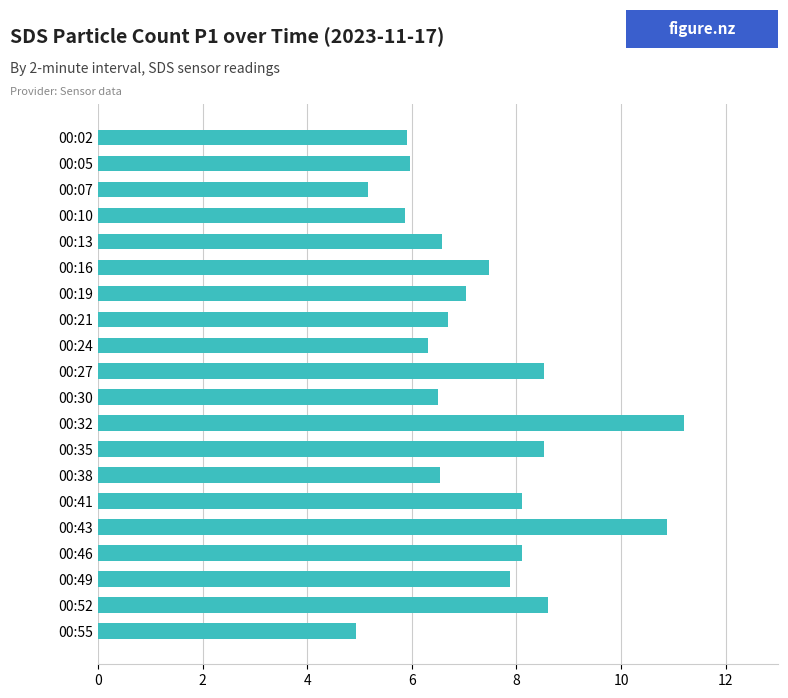

Are the bars grouped side by side (vs. stacked)?

No